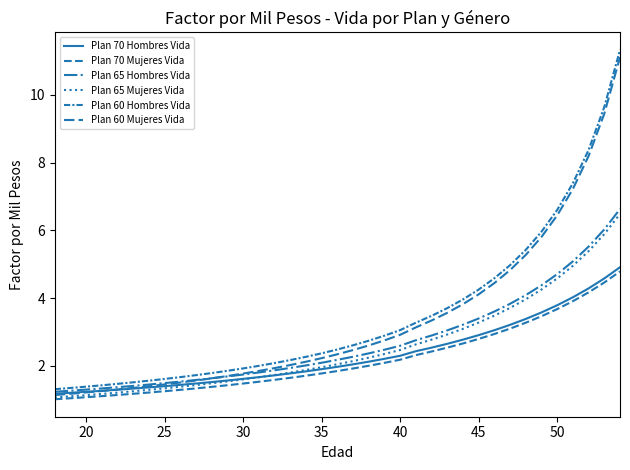

True or false: Plan 70 Mujeres Vida and Plan 65 Mujeres Vida intersect in this chart.

False